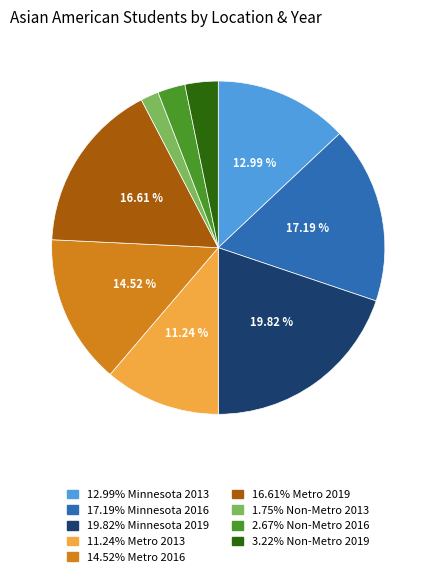

How many segments does this pie chart have?

9